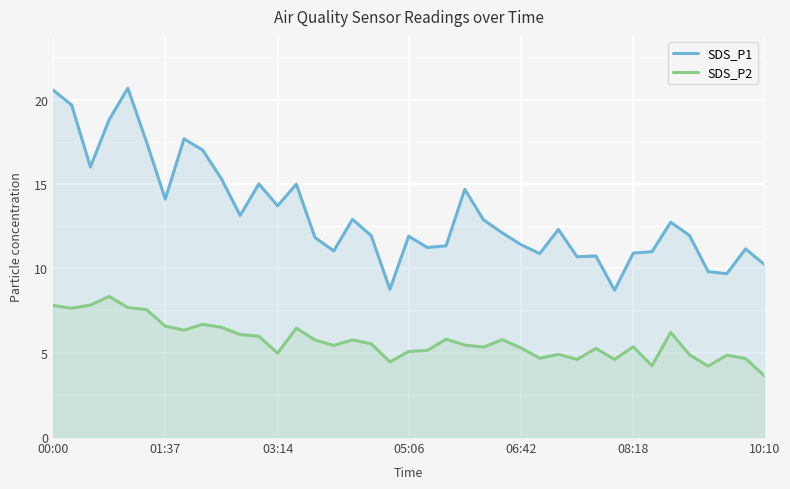

At which category is the sum across all series the highest?

00:00